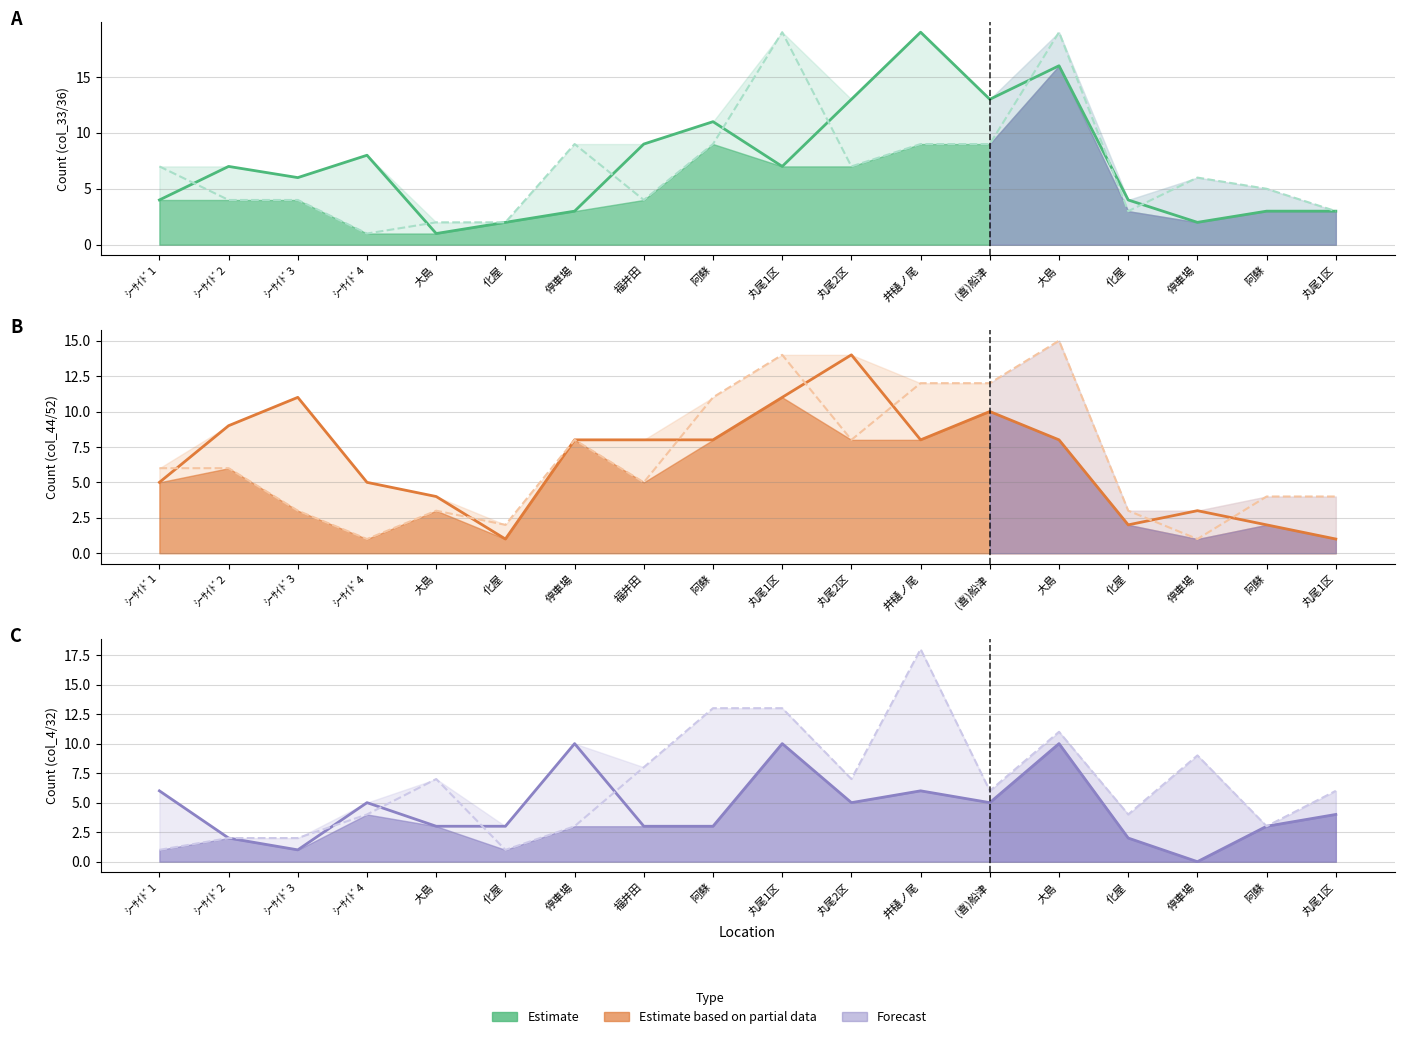

Is it true that col_44 equals 3 at 停車場?

True